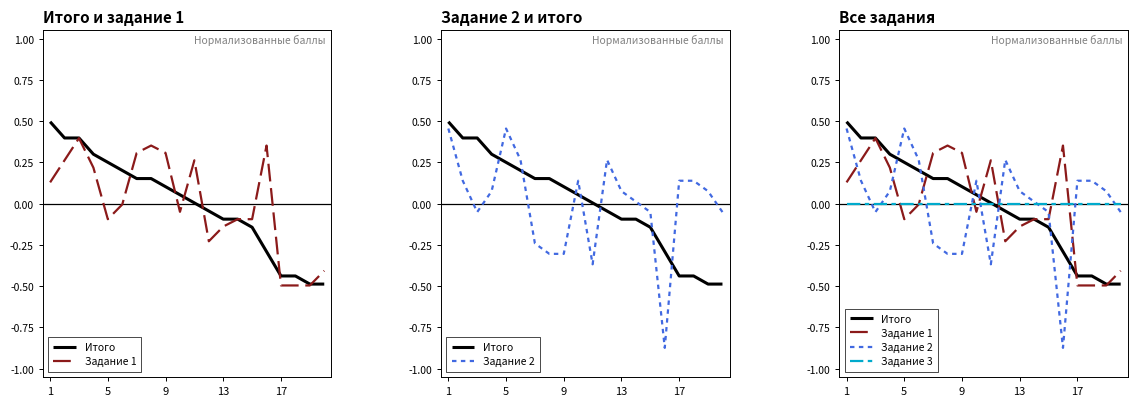

What is the difference between the maximum and second lowest values in the Итого series?

1.0